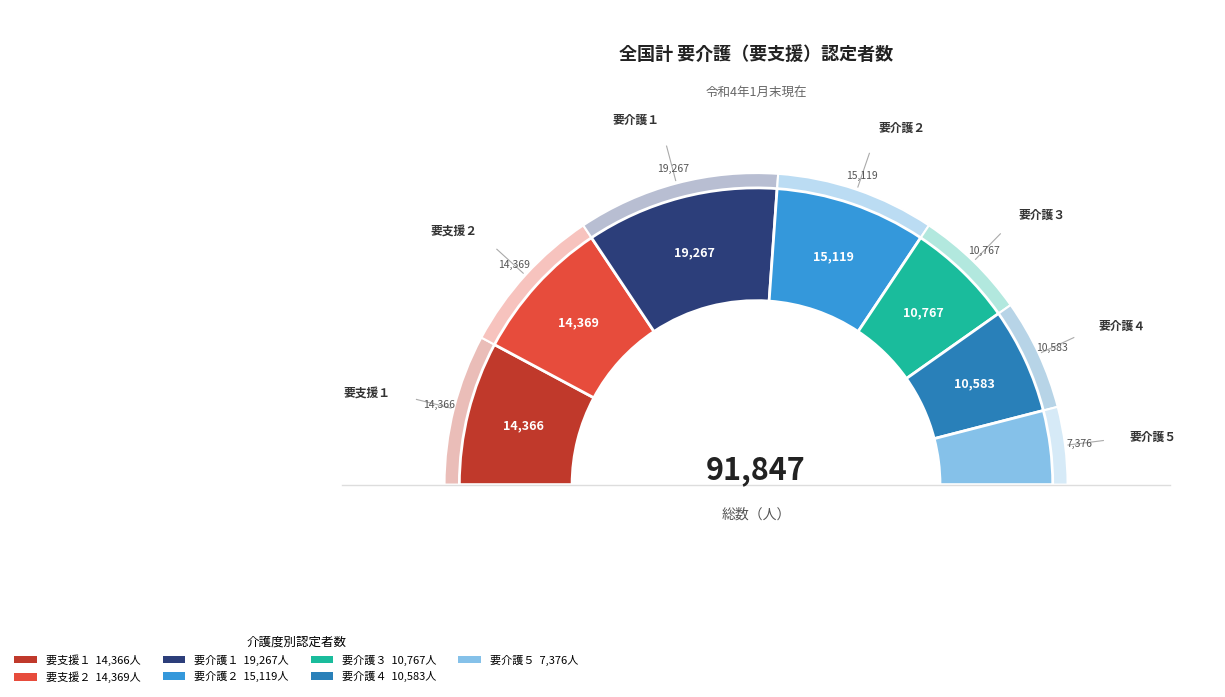

Which slice is the largest?

要介護１